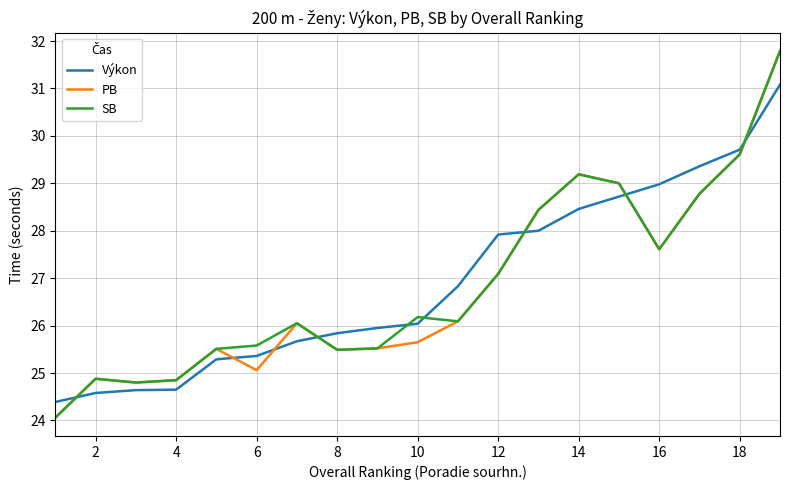

True or false: Výkon has more than 2 points higher than both neighbors.

False